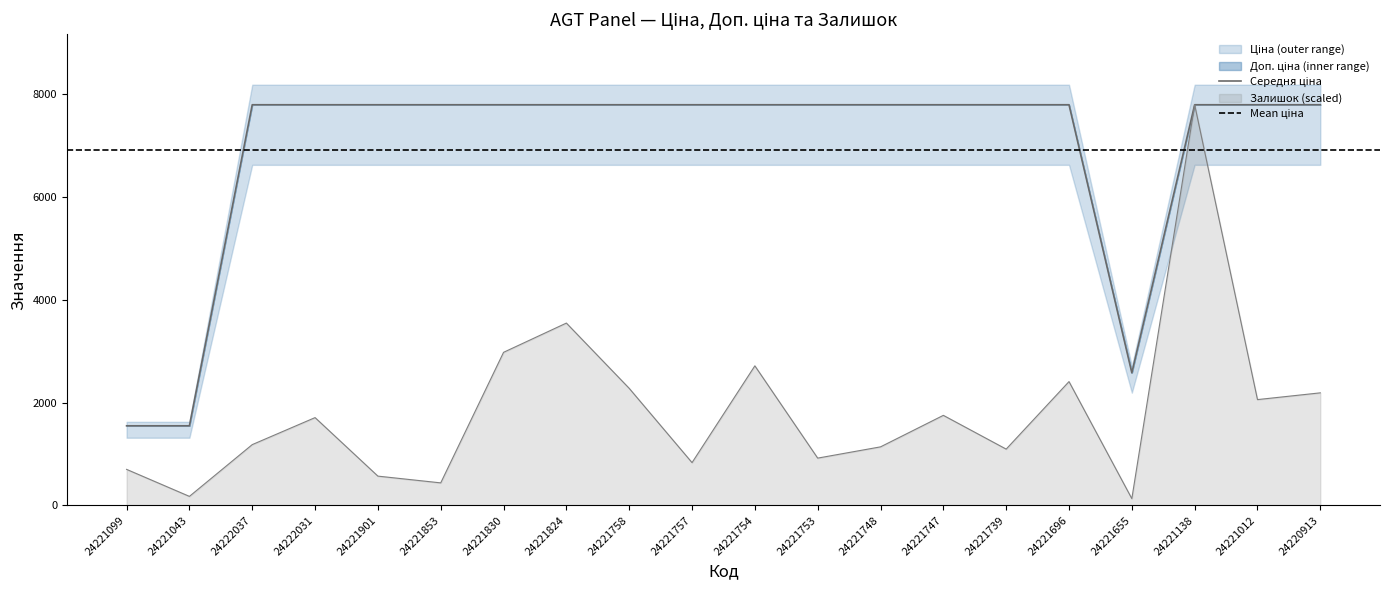

Where is the first local minimum for Ціна?

24221655